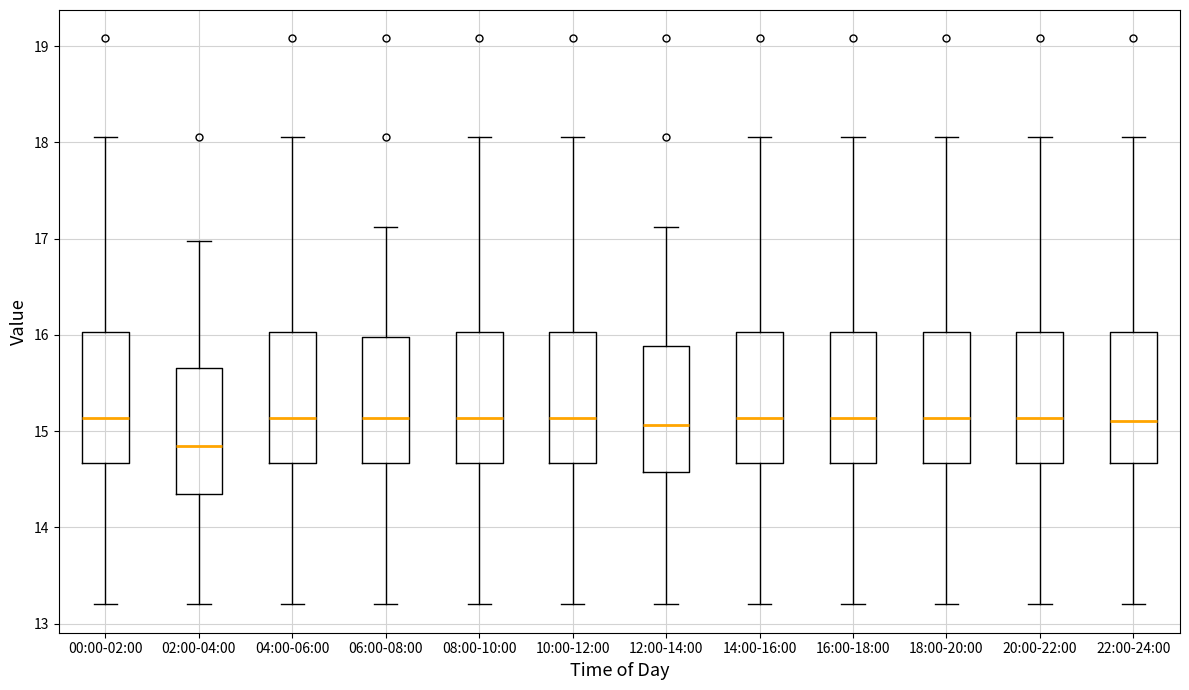

Reading left to right, read every box against the y-axis: the position of its median line, the range the box covers, and the ends of its whiskers. The values are not printed on the chart, so give them approximately, as read against the axis.

00:00-02:00: median 15.1, box 14.7 to 16.0, whiskers 13.2 to 18.1
02:00-04:00: median 14.9, box 14.4 to 15.7, whiskers 13.2 to 17.0
04:00-06:00: median 15.1, box 14.7 to 16.0, whiskers 13.2 to 18.1
06:00-08:00: median 15.1, box 14.7 to 16.0, whiskers 13.2 to 17.1
08:00-10:00: median 15.1, box 14.7 to 16.0, whiskers 13.2 to 18.1
10:00-12:00: median 15.1, box 14.7 to 16.0, whiskers 13.2 to 18.1
12:00-14:00: median 15.1, box 14.6 to 15.9, whiskers 13.2 to 17.1
14:00-16:00: median 15.1, box 14.7 to 16.0, whiskers 13.2 to 18.1
16:00-18:00: median 15.1, box 14.7 to 16.0, whiskers 13.2 to 18.1
18:00-20:00: median 15.1, box 14.7 to 16.0, whiskers 13.2 to 18.1
20:00-22:00: median 15.1, box 14.7 to 16.0, whiskers 13.2 to 18.1
22:00-24:00: median 15.1, box 14.7 to 16.0, whiskers 13.2 to 18.1